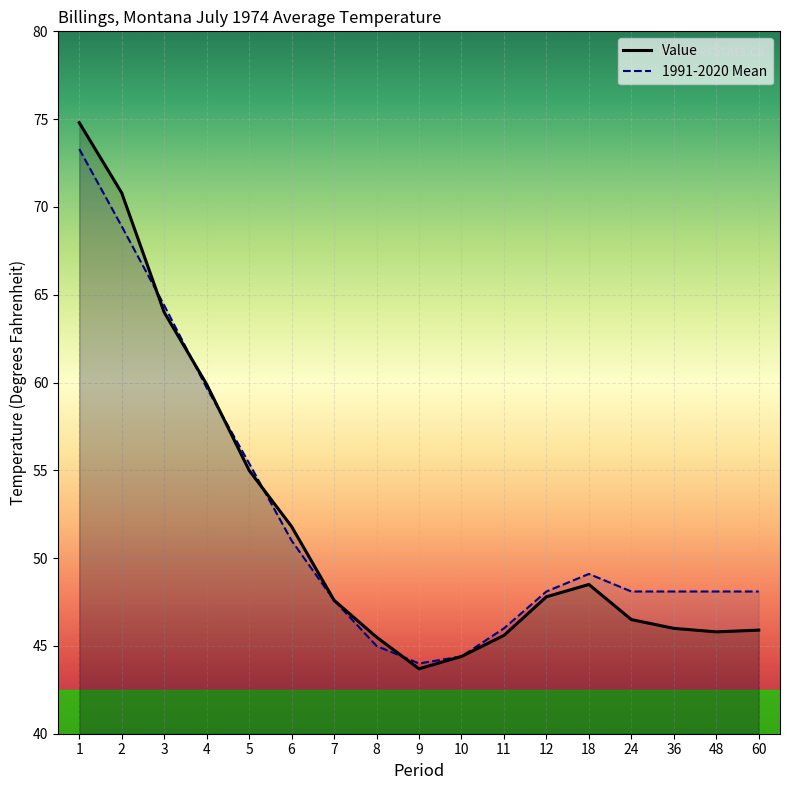

The value of Value at 11 is 60.7. True or false?

False